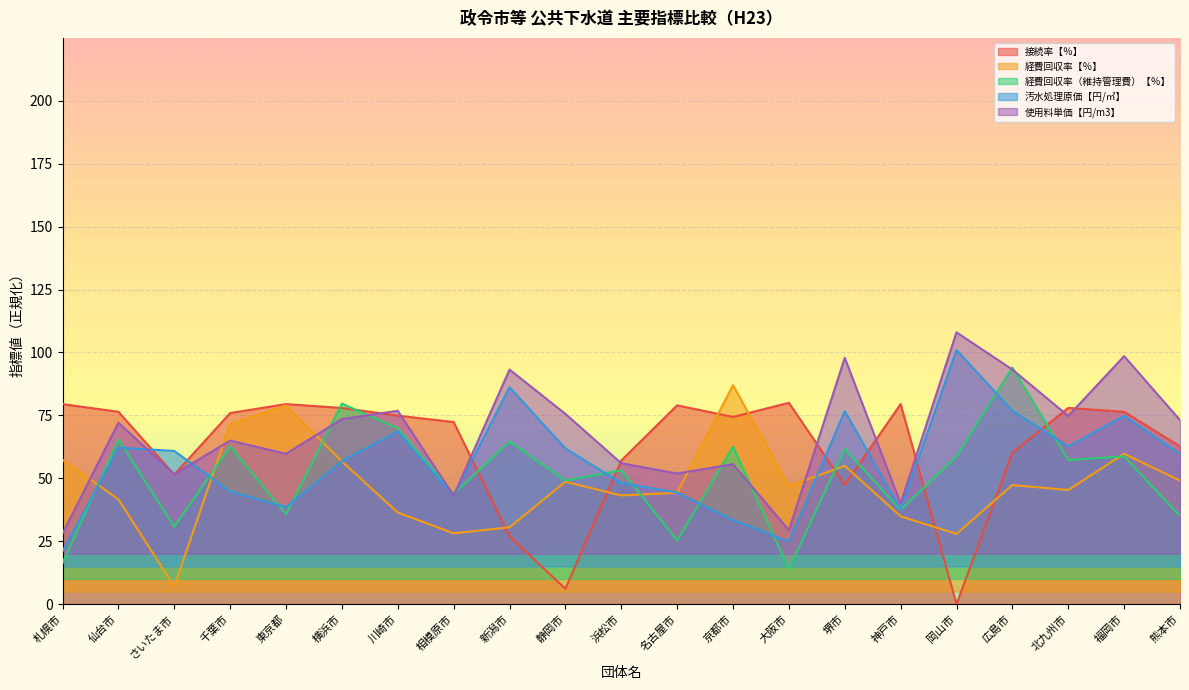

How many values in 接続率【％】 are above zero?

20